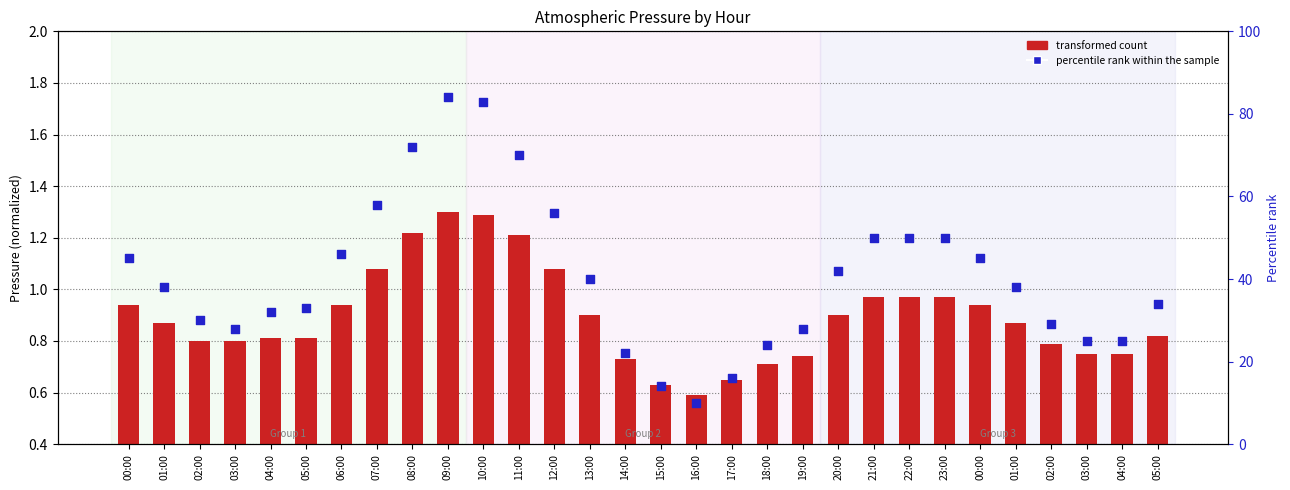

Which series contains the lowest Y value?

transformed count